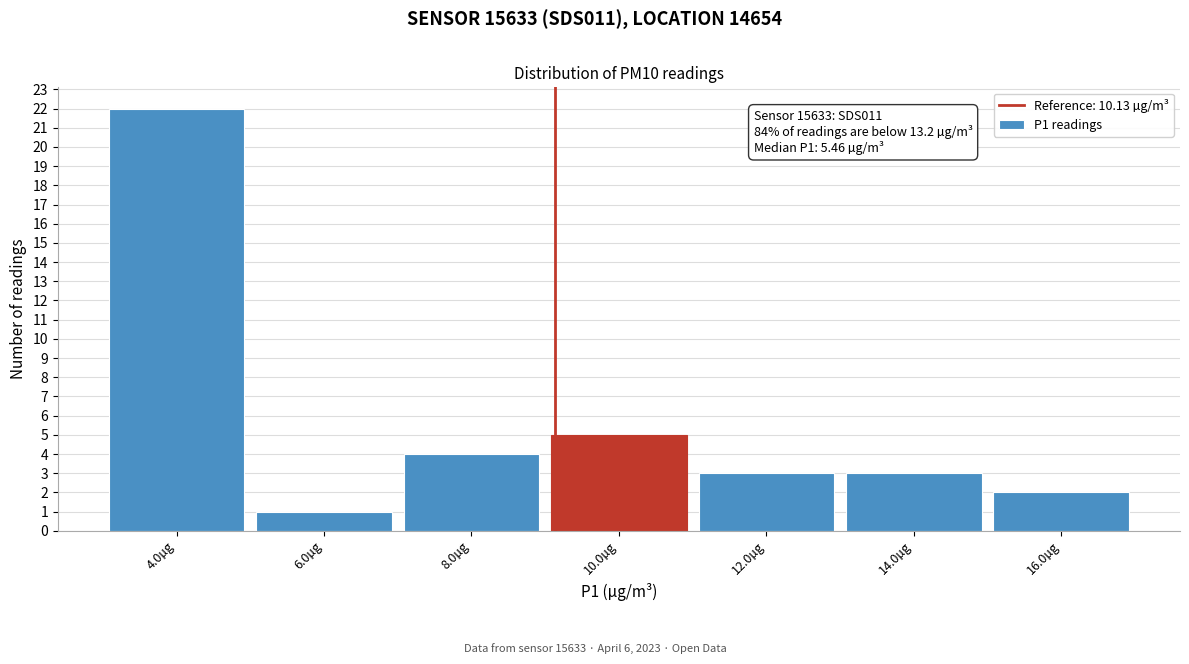

Reading right to left, what are all the values shown in this chart?

16.0µg=2	14.0µg=3	12.0µg=3	10.0µg=5	8.0µg=4	6.0µg=1	4.0µg=22